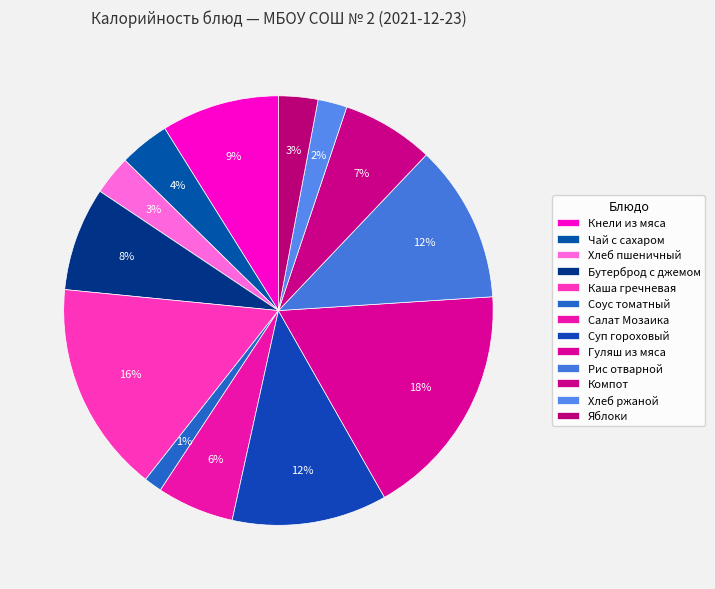

How many slices are in this pie chart?

13